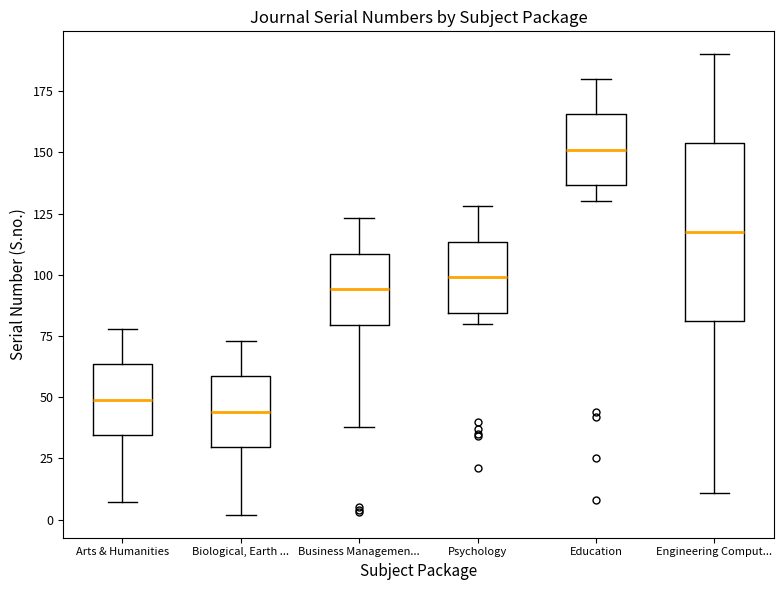

Reading left to right, transcribe this box plot: for each box, give where its median line is, the range the box spans, and where its two whiskers end, as read against the y-axis. The values are not printed on the chart, so give them approximately, as read against the axis.

Arts & Humanities: median 50, box 35 to 65, whiskers 5 to 80
Biological, Earth ...: median 45, box 30 to 60, whiskers 0 to 75
Business Managemen...: median 95, box 80 to 110, whiskers 40 to 125
Psychology: median 100, box 85 to 115, whiskers 80 to 130
Education: median 150, box 135 to 165, whiskers 130 to 180
Engineering Comput...: median 120, box 80 to 155, whiskers 10 to 190